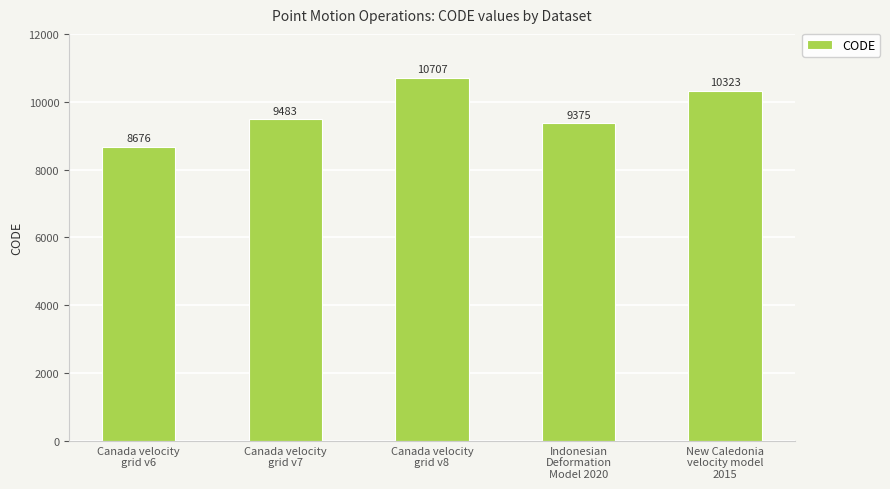

Which label corresponds to the smallest value in the chart?

Canada velocity
grid v6